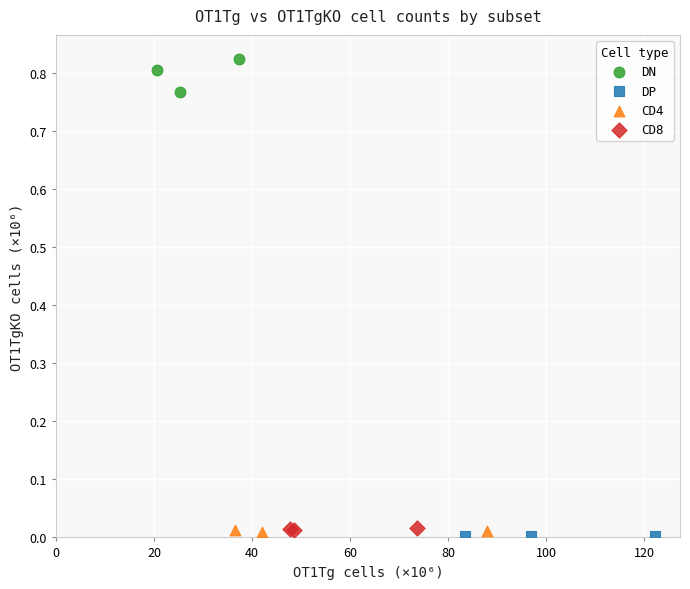

Which series reaches the maximum Y coordinate?

DN